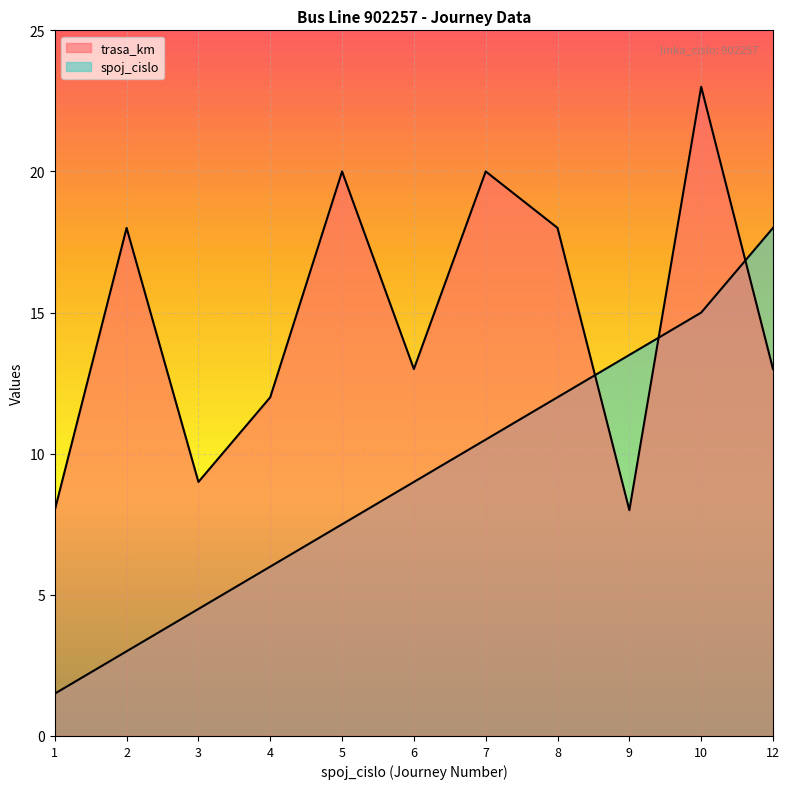

Reading left to right, extract all data points from this chart.

spoj_cislo: 1=1.5	2=3.0	3=4.5	4=6.0	5=7.5	6=9.0	7=10.5	8=12.0	9=13.5	10=15.0	12=18.0
trasa_km: 1=8.0	2=18.0	3=9.0	4=12.0	5=20.0	6=13.0	7=20.0	8=18.0	9=8.0	10=23.0	12=13.0